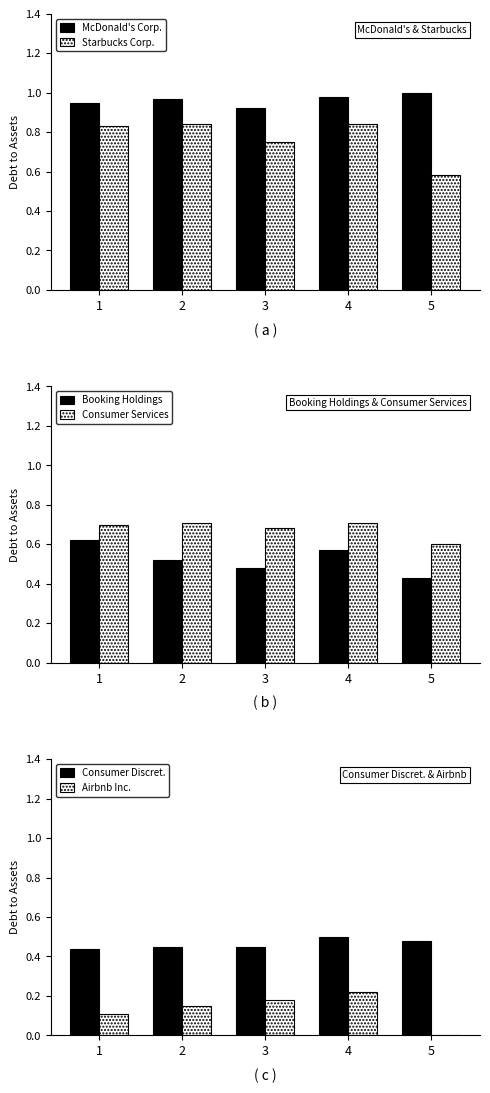

Count the Consumer Services values in the range 0 to 1.

5